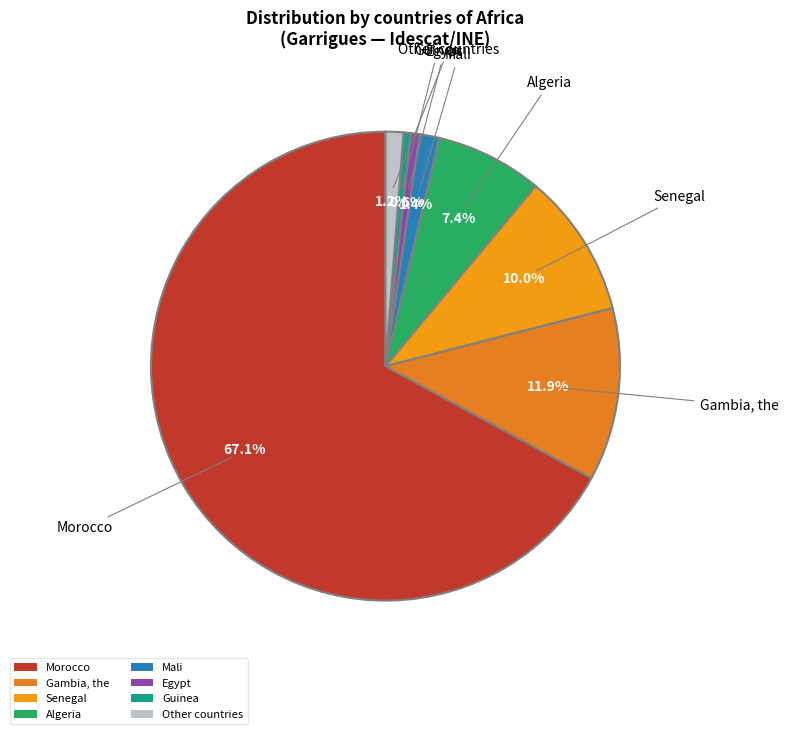

How many segments does this pie chart have?

8